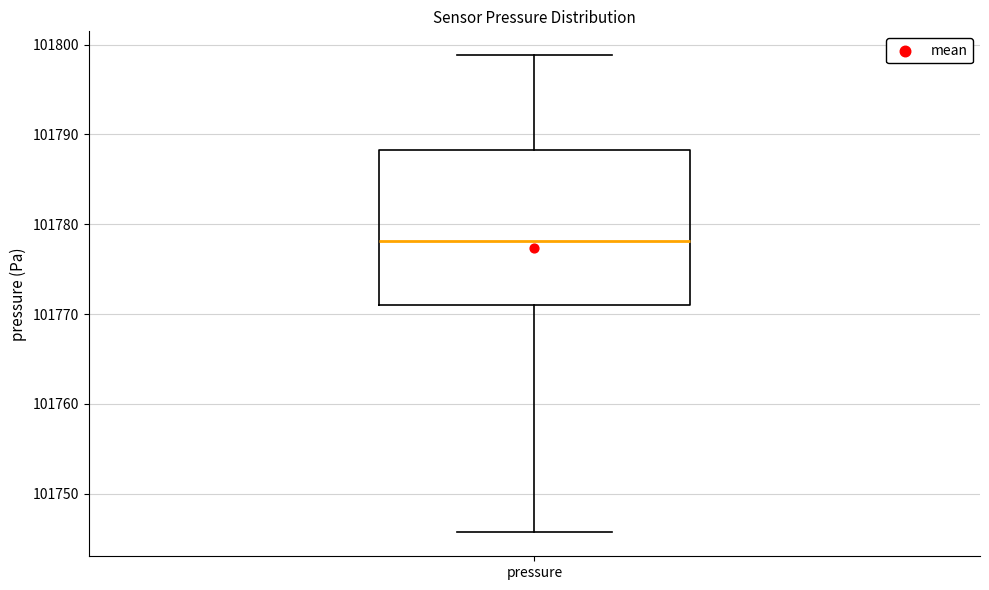

Read this box plot against the y-axis: the position of the median line, the range covered by the box, and the ends of both whiskers. The values are not printed on the chart, so give them approximately, as read against the axis.

median 101778, box 101771 to 101788, whiskers 101746 to 101799